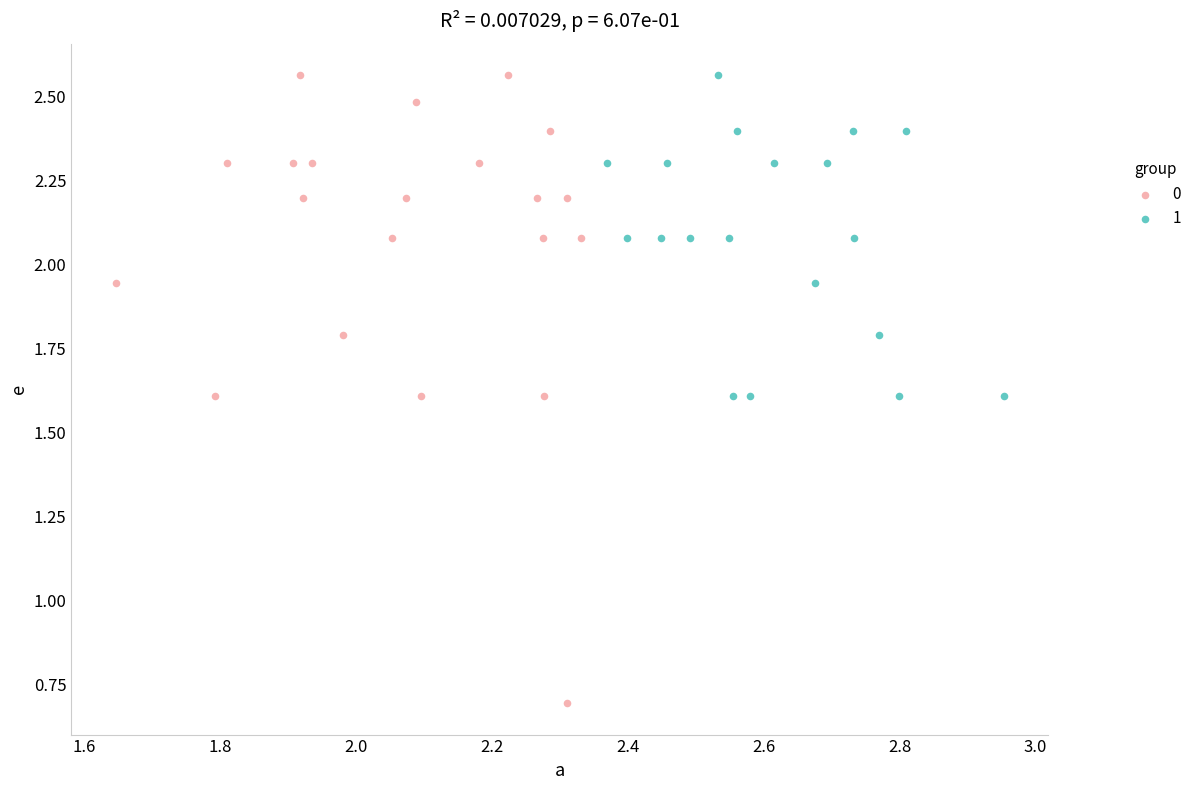

What are all the series names shown in the legend?

0, 1